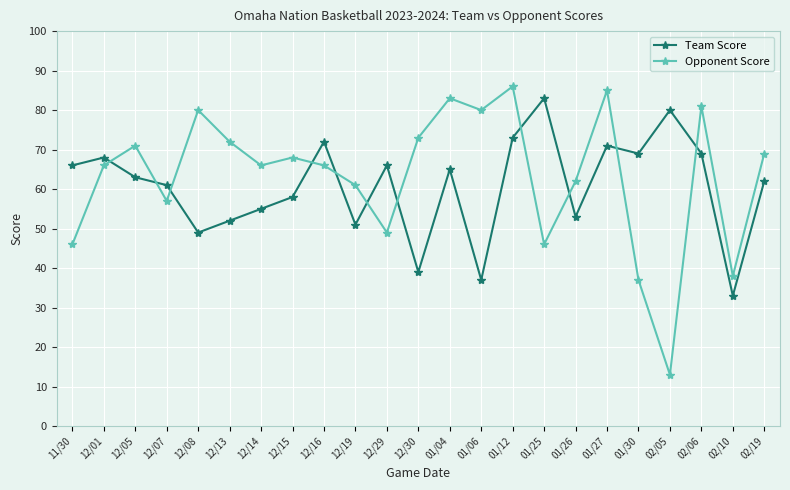

How many intersections are there between Team Score and Opponent Score?

11